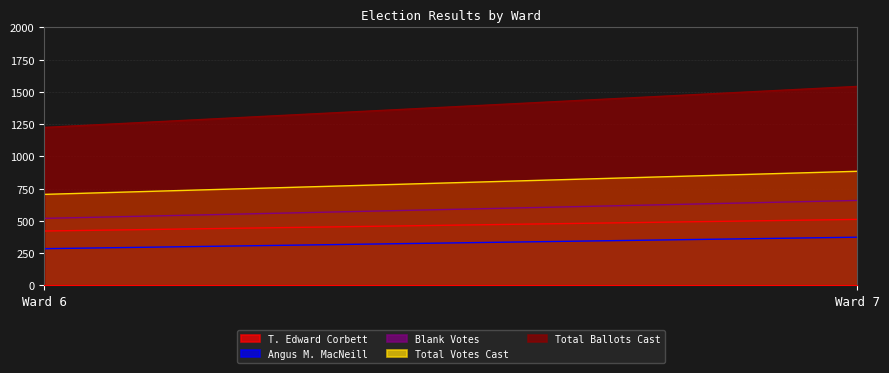

List the series in order of their peak value, lowest first.

Angus M. MacNeill, T. Edward Corbett, Blank Votes, Total Votes Cast, Total Ballots Cast